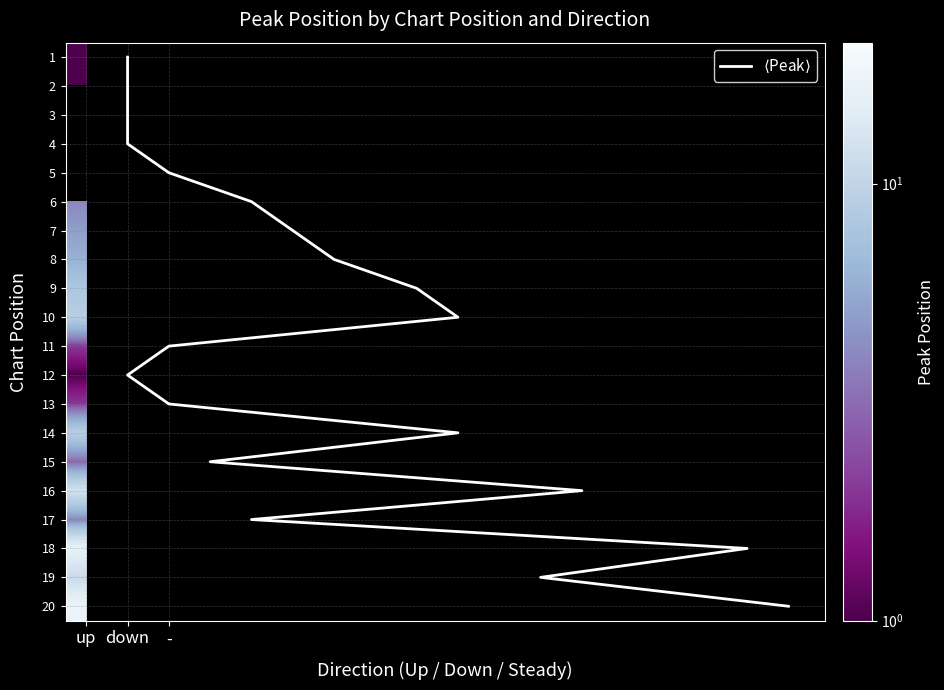

Is it true that - equals 10 at 1?

False